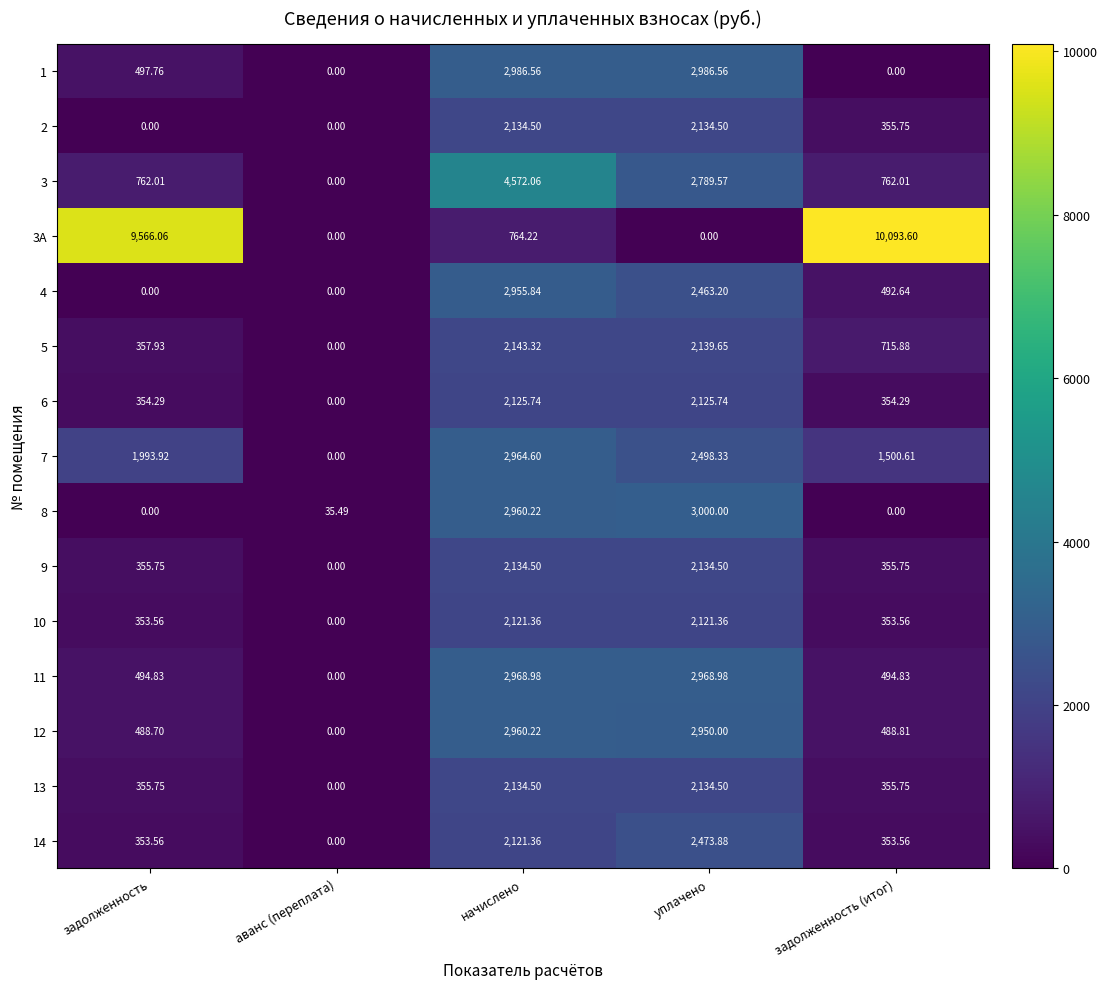

Which category has the highest value across all series?

задолженность (итог)